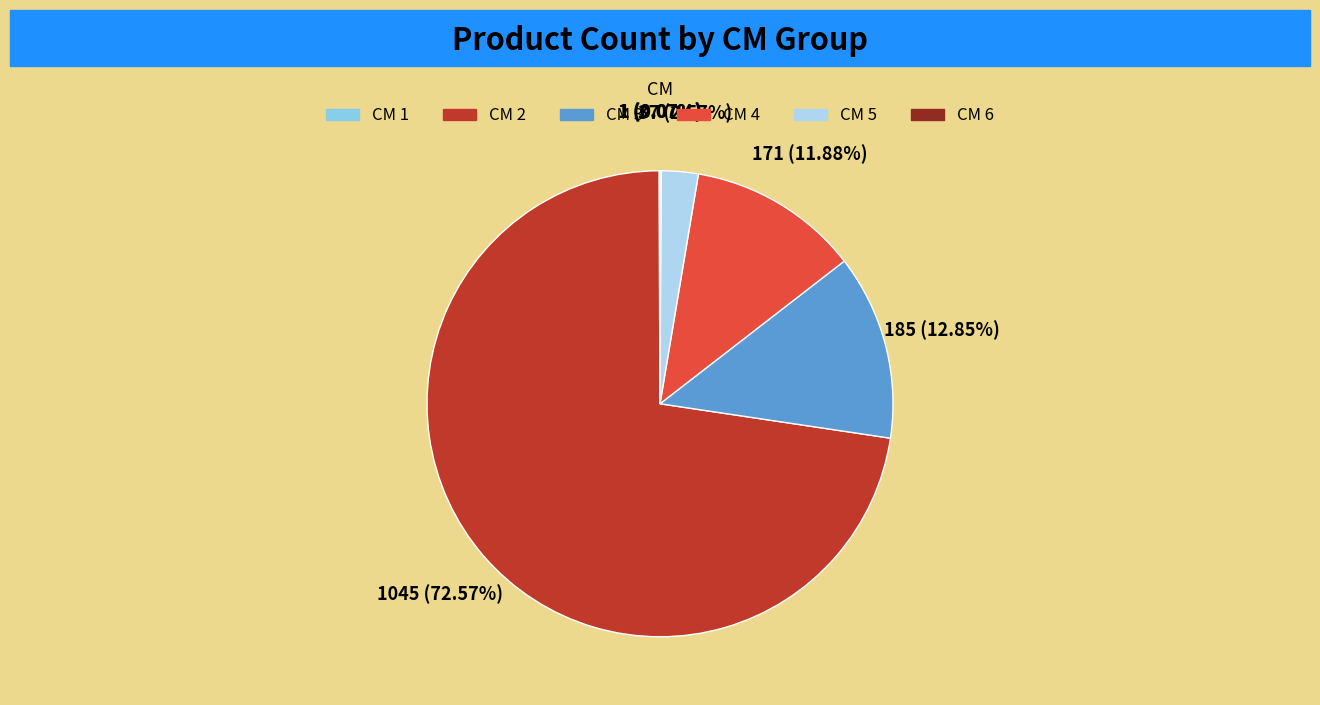

Does any single category account for the majority?

Yes